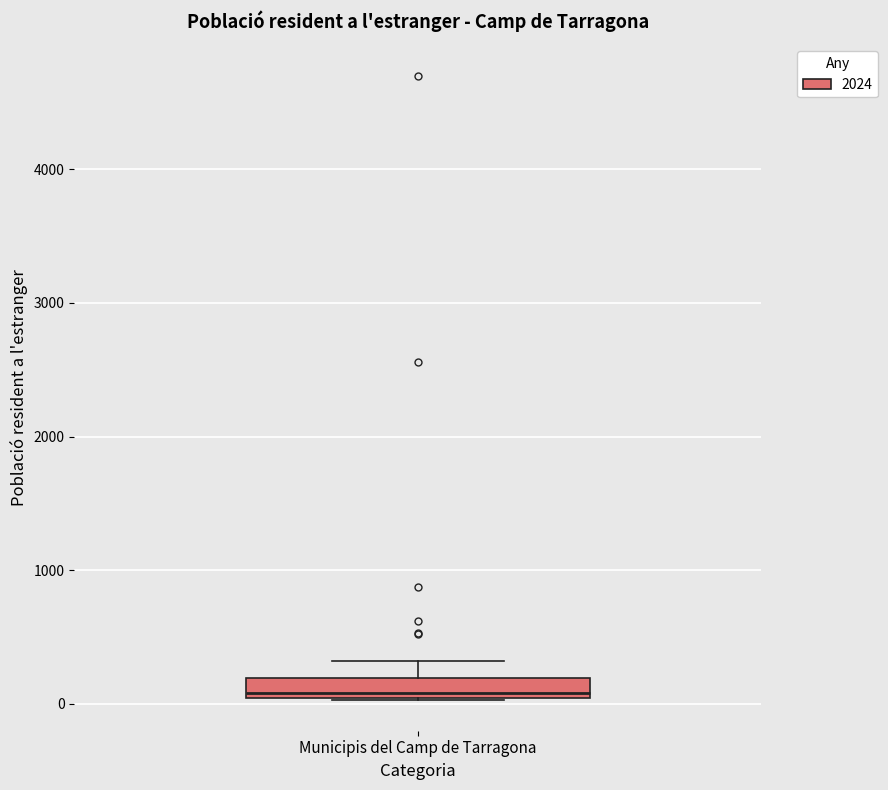

Where is the lower edge of the box for Municipis del Camp de Tarragona on the y-axis? The values are not printed on the chart, so give them approximately, as read against the axis.

0